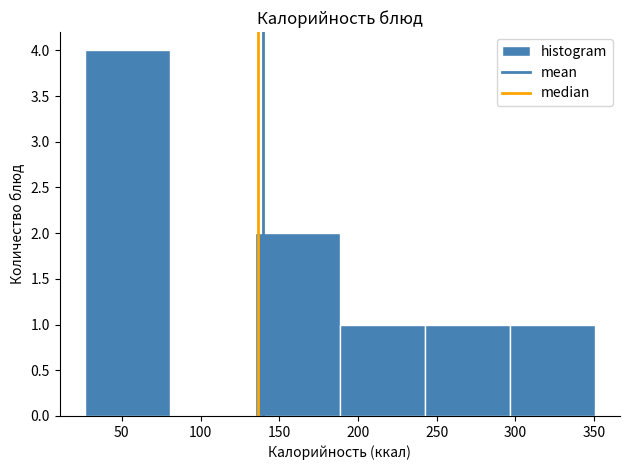

How tall is the bar that spans 240 to 295 on the x-axis? Neither the bar edges nor the heights are printed on the chart, so give them approximately, as read against the axes.

1